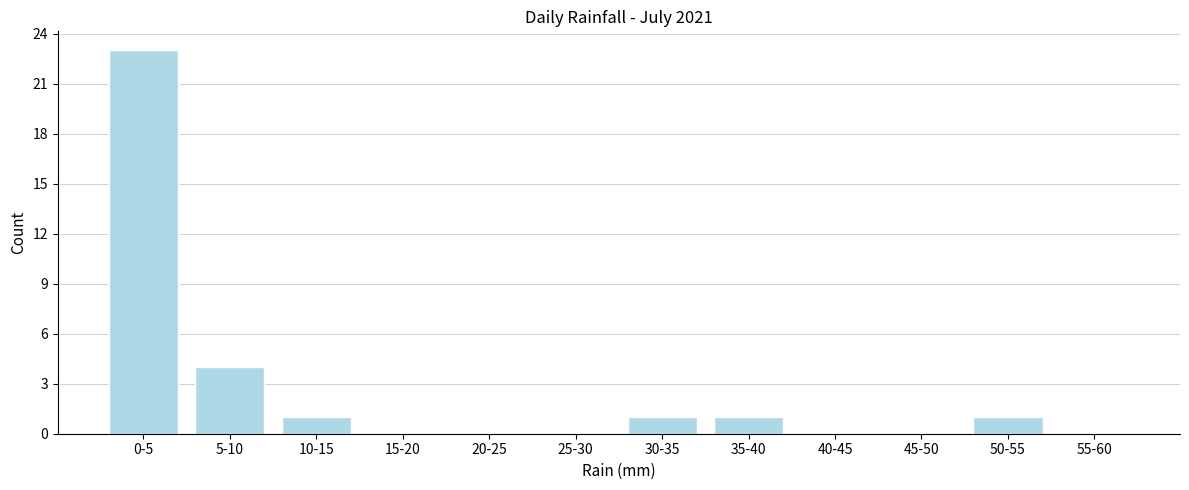

Reading right to left, transcribe all the data shown in this chart.

55-60=0	50-55=1	45-50=0	40-45=0	35-40=1	30-35=1	25-30=0	20-25=0	15-20=0	10-15=1	5-10=4	0-5=23